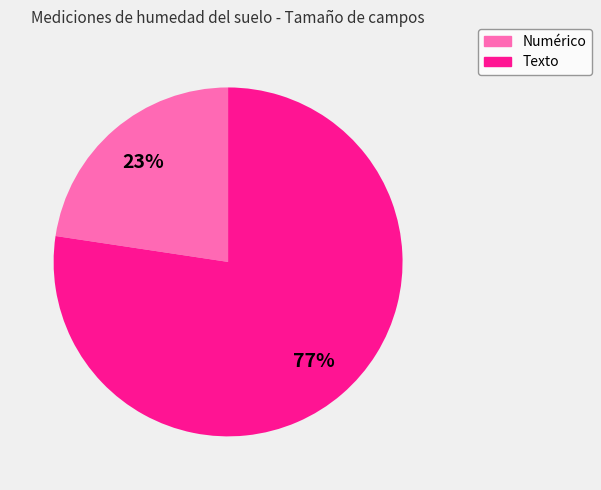

To the nearest percent, what is the average slice percentage?

50%